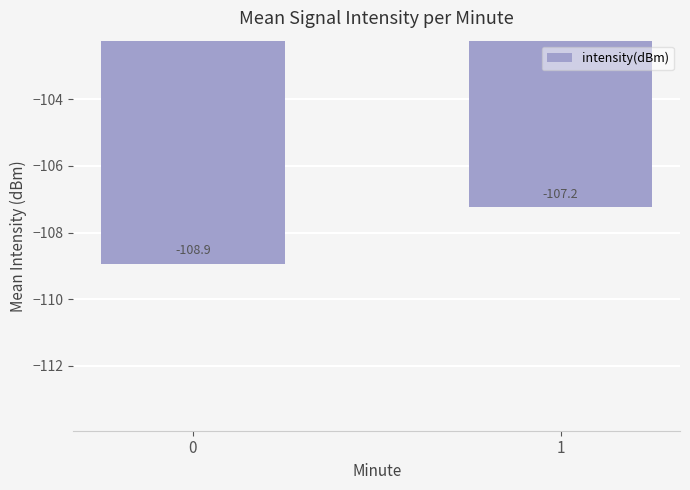

What is the difference between the maximum and minimum values?

1.7